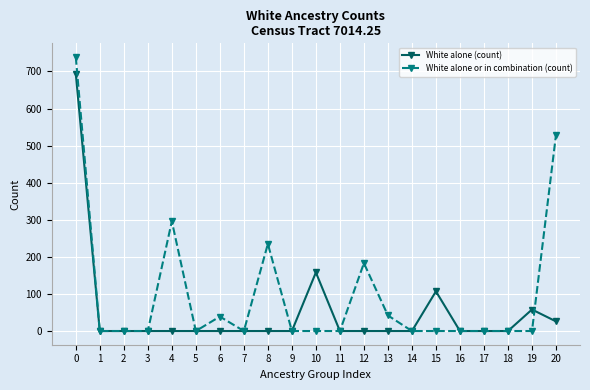

Which series has the largest total across all categories?

White alone or in combination (count)